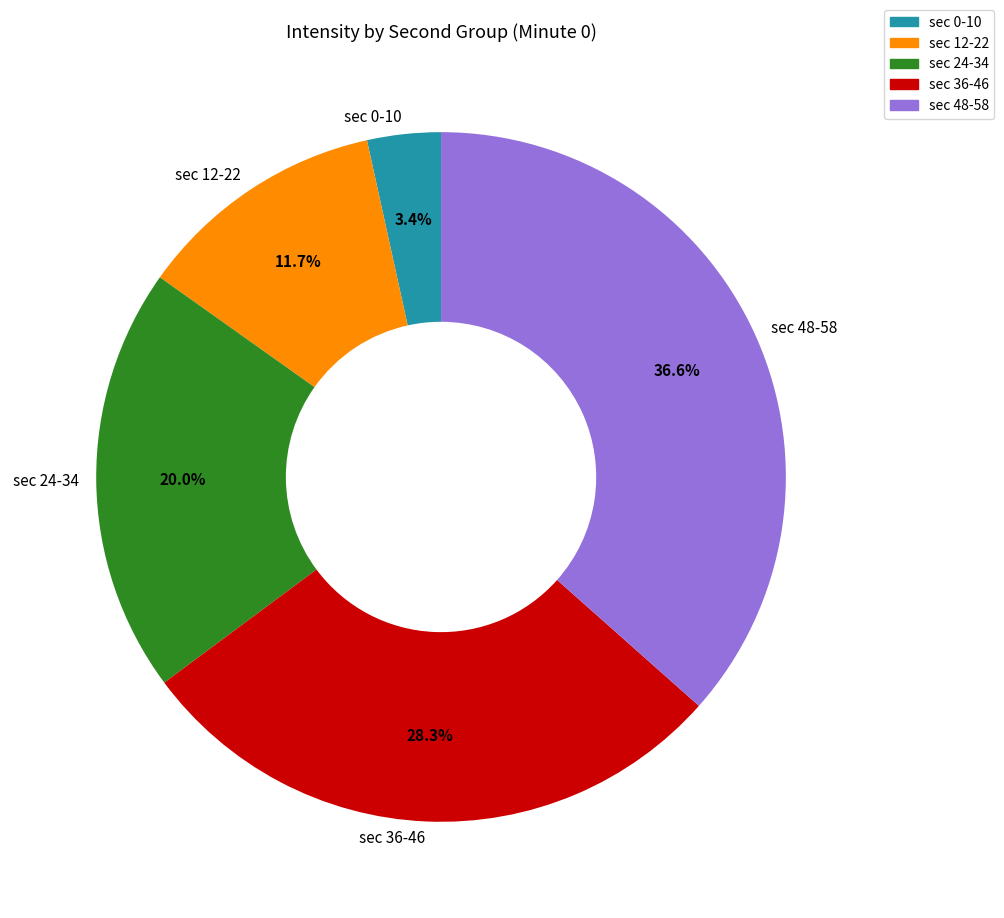

Rank the categories by value from lowest to highest.

sec 0-10, sec 12-22, sec 24-34, sec 36-46, sec 48-58